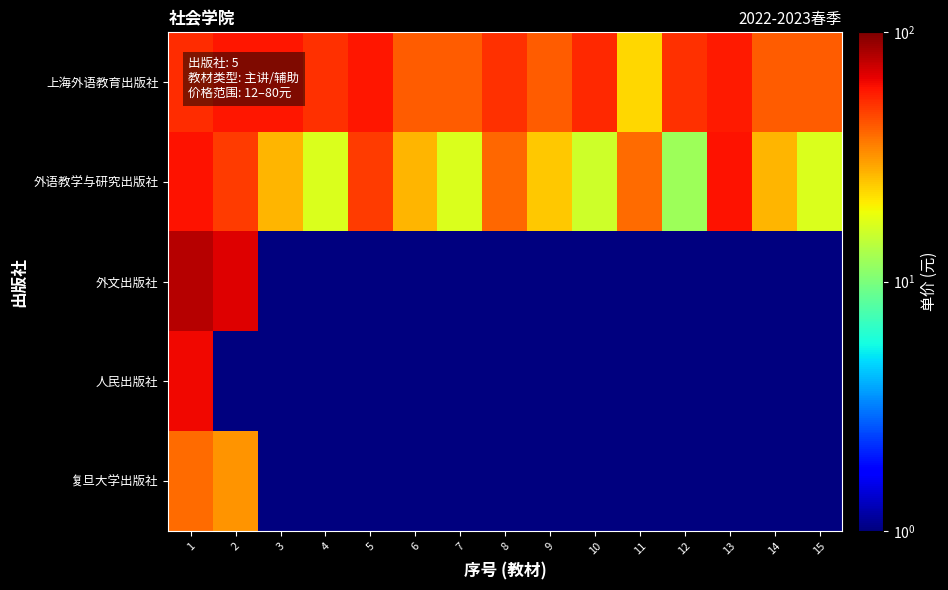

What is the total value across all series at 1?

295.6